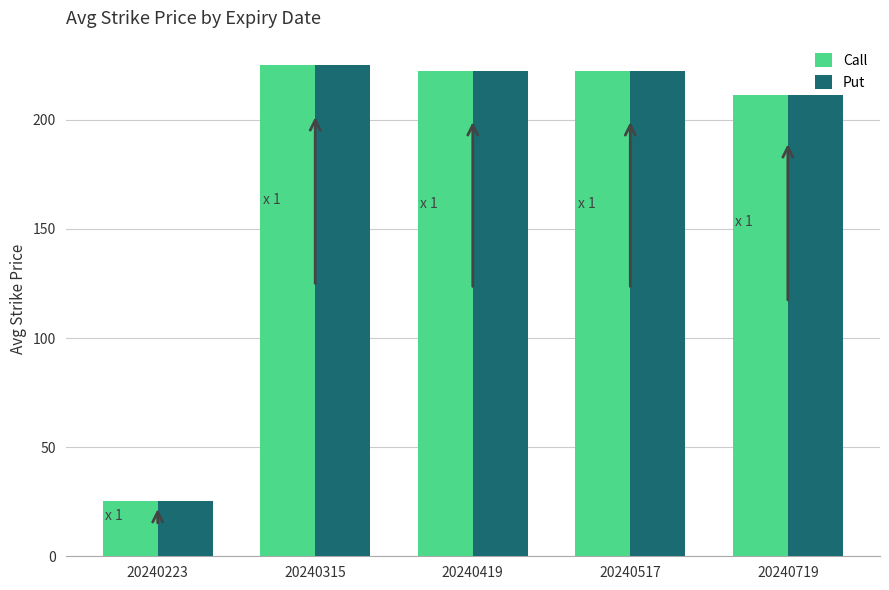

What is the value of the Call bar at the 1st from the left?

25.5